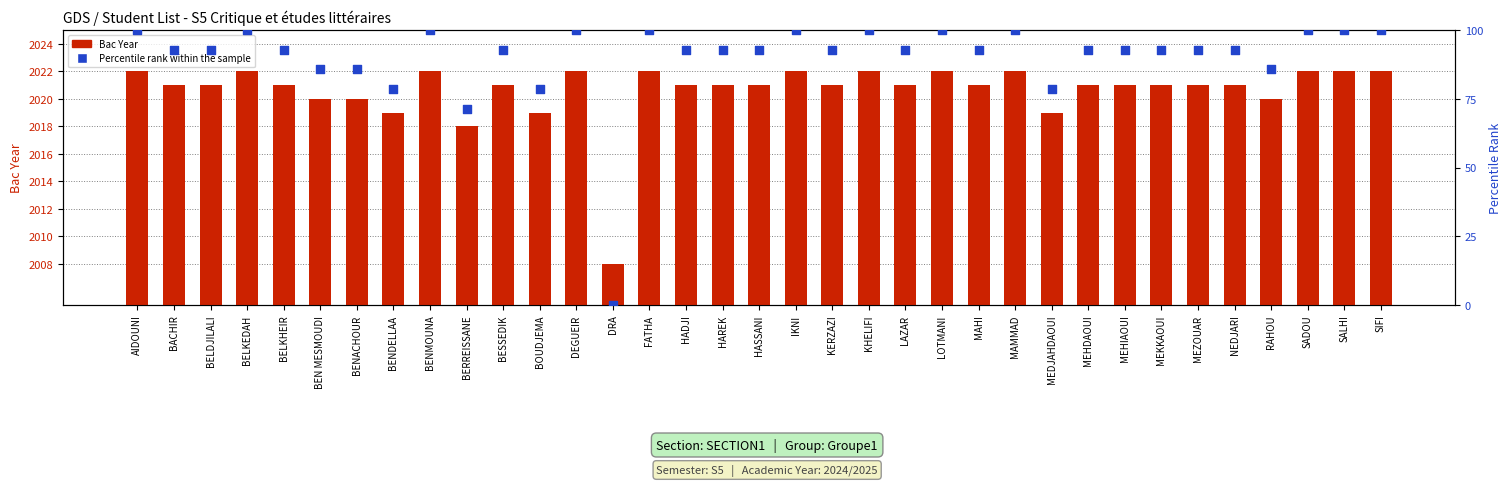

What is the total value across all series at AIDOUNI?

2122.0